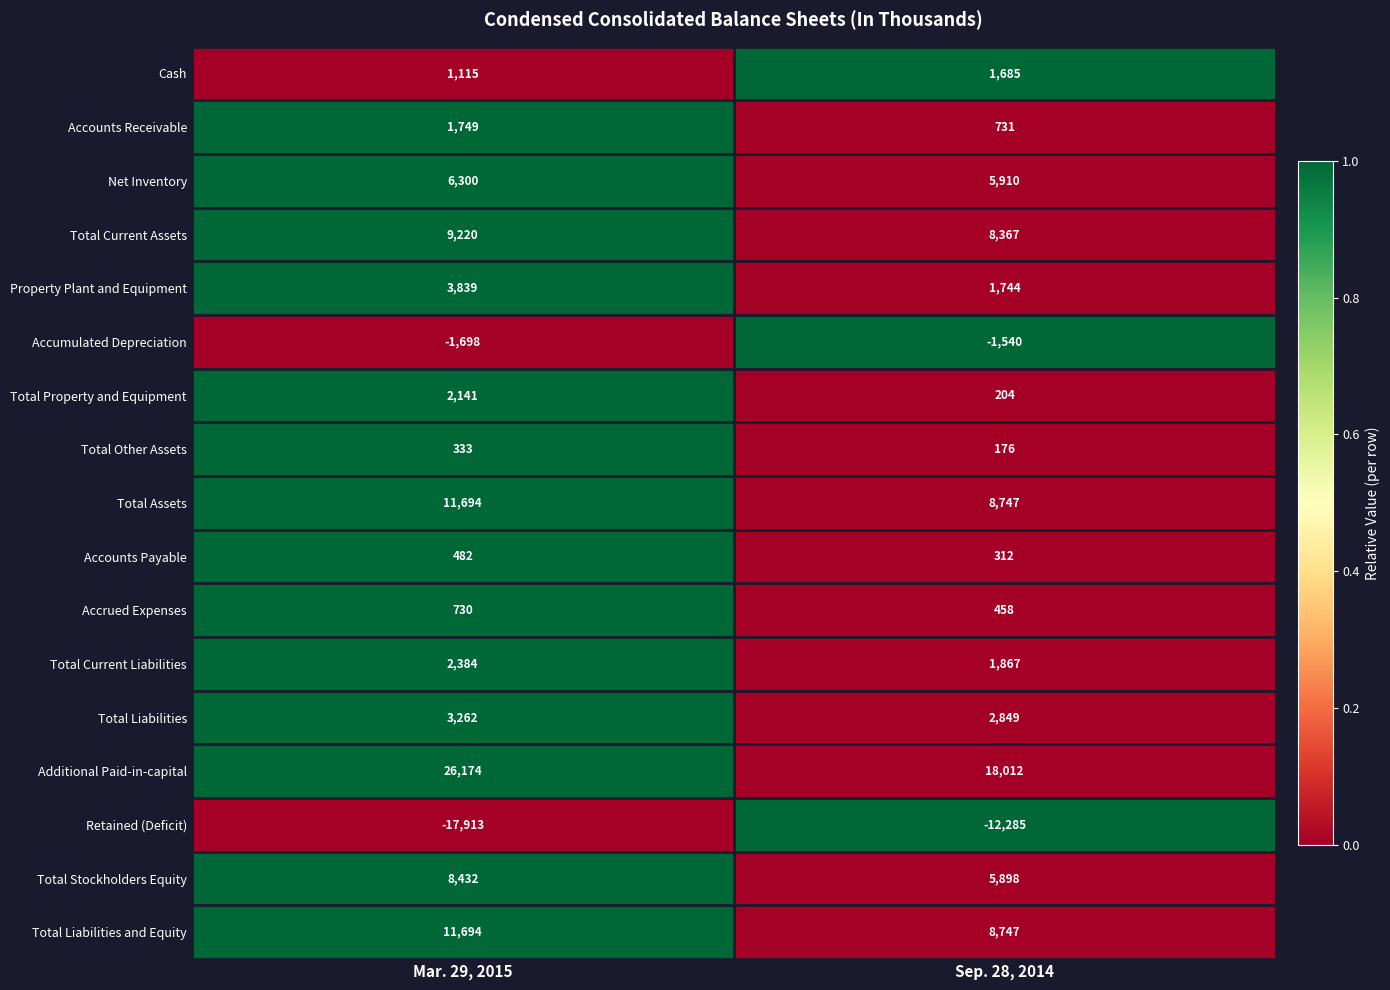

Which label corresponds to the largest value in the chart?

Mar. 29, 2015